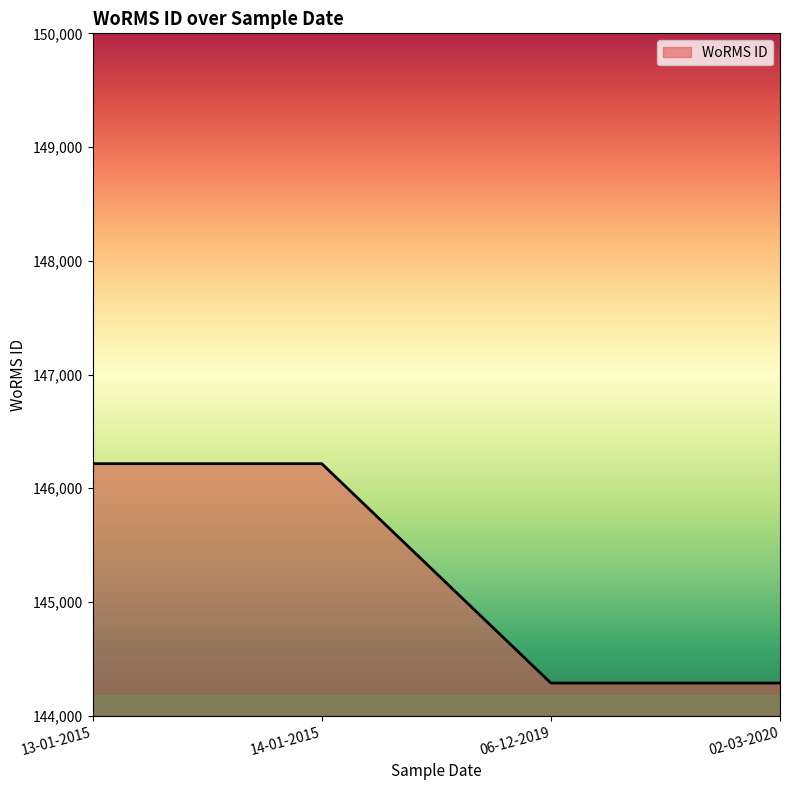

Is it true that the value at 13-01-2015 is 146216?

True